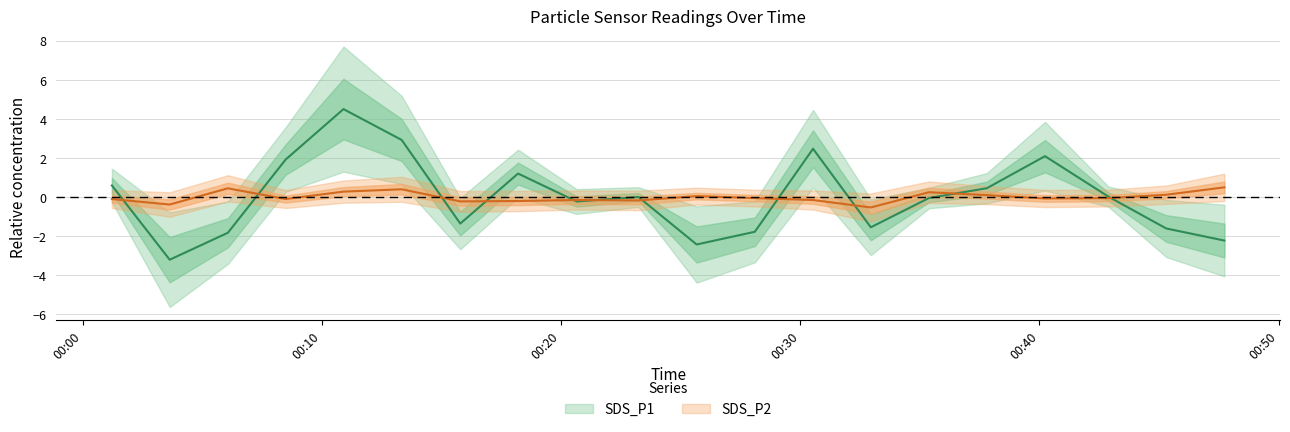

After their last crossing, which series has the higher values: SDS_P2 or SDS_P1?

SDS_P2